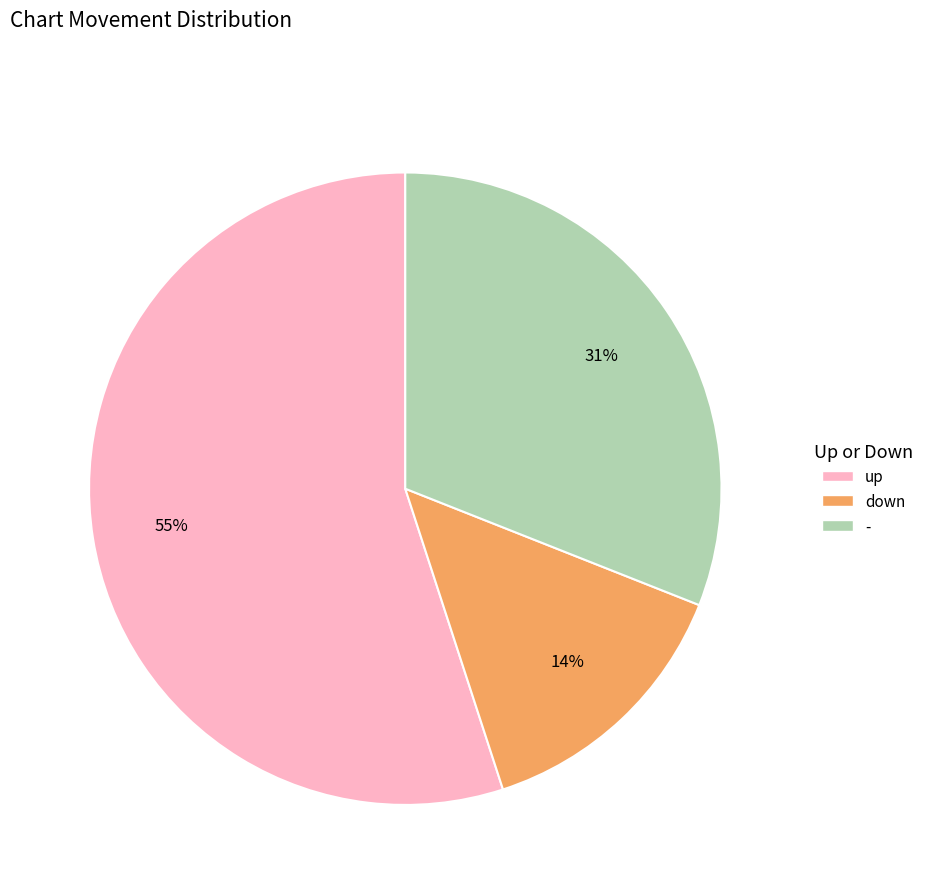

Is there a majority slice in this chart?

Yes